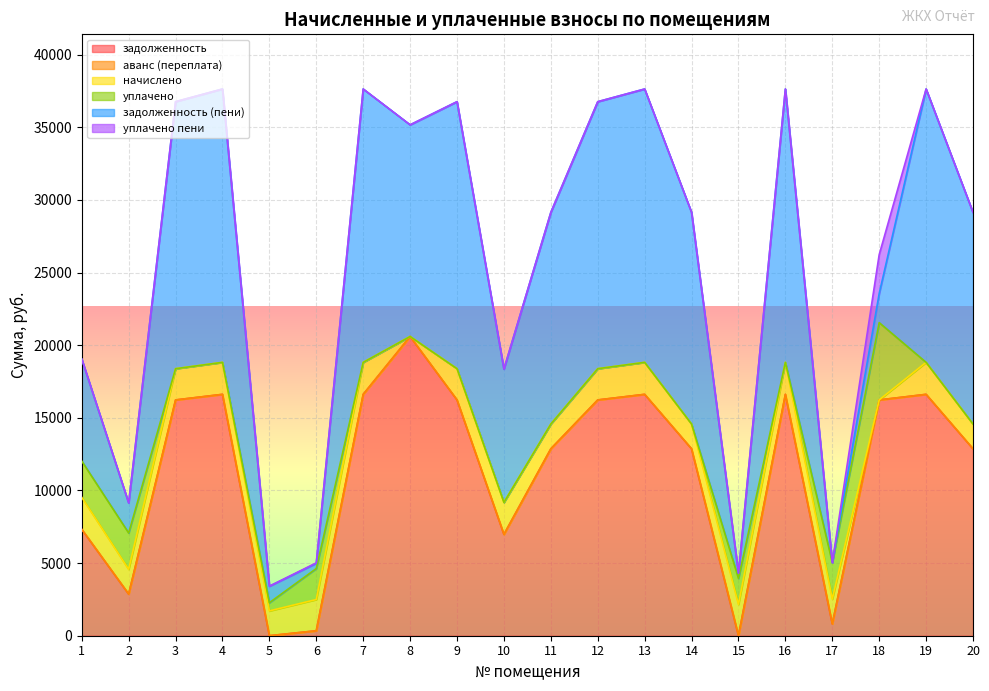

How many positive values does the уплачено пени series have?

3